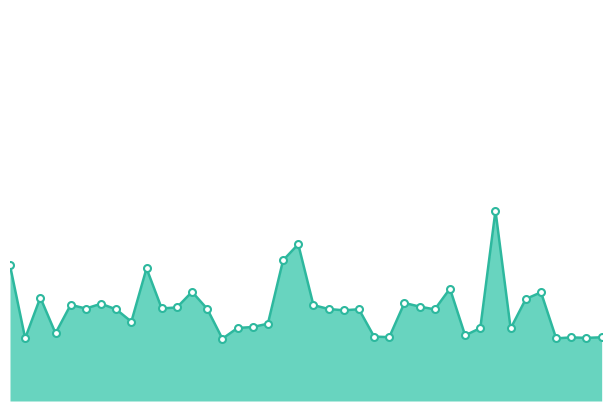

Reading left to right, extract all data points from this chart.

20637	20026	20367	20068	20306	20275	20315	20268	20165	20612	20276	20284	20415	20272	20022	20112	20120	20148	20679	20814	20304	20271	20260	20269	20040	20035	20322	20291	20268	20442	20050	20111	21095	20108	20355	20411	20025	20033	20029	20034